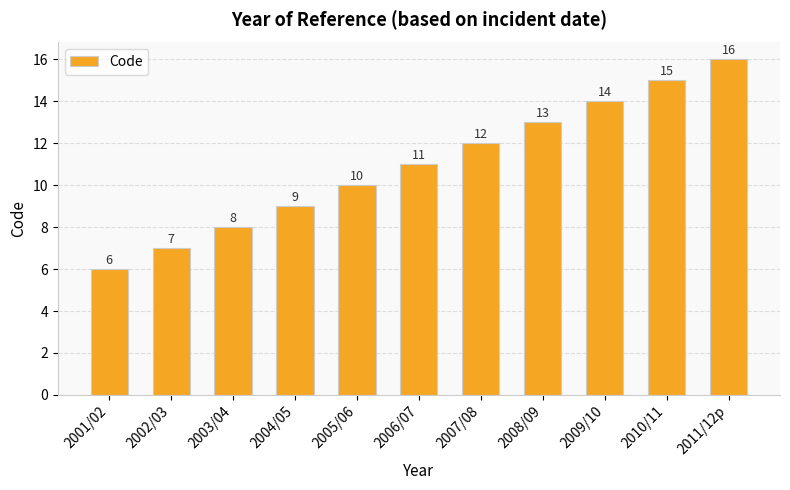

What is the greatest value displayed?

16